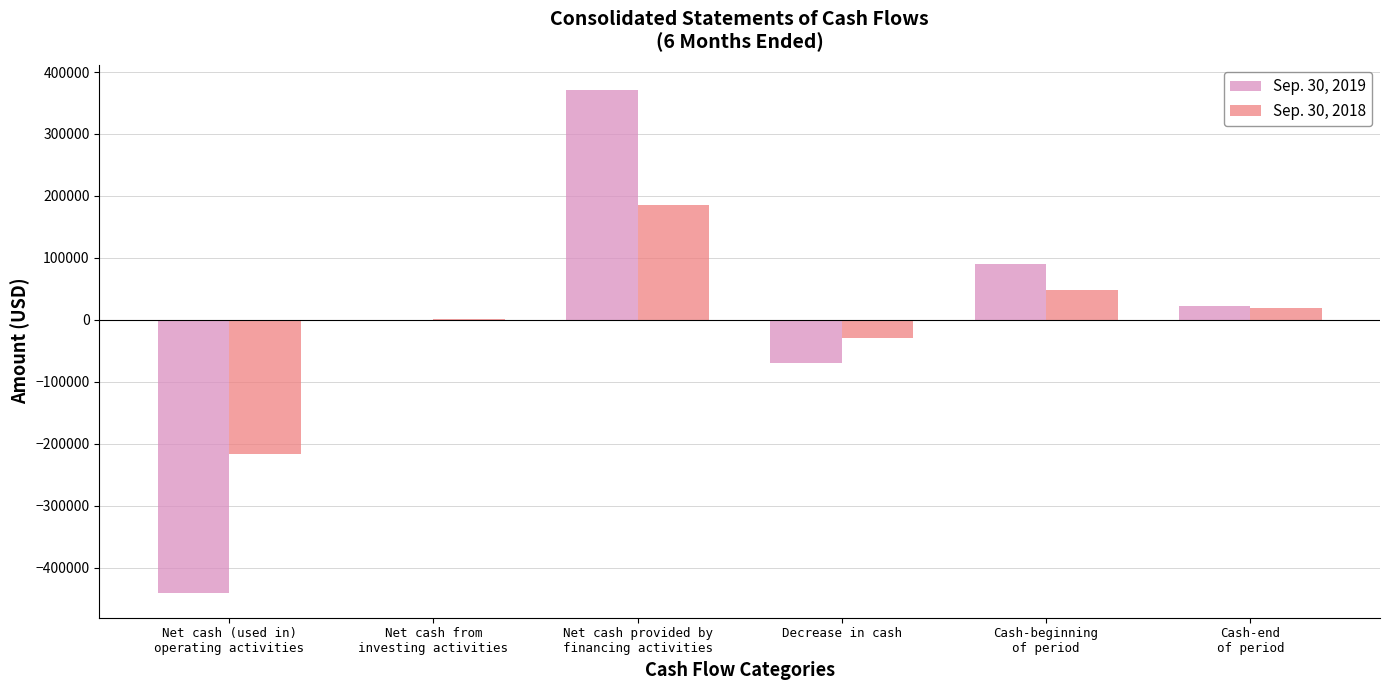

The value of Sep. 30, 2019 at Decrease in cash is -68990. True or false?

True